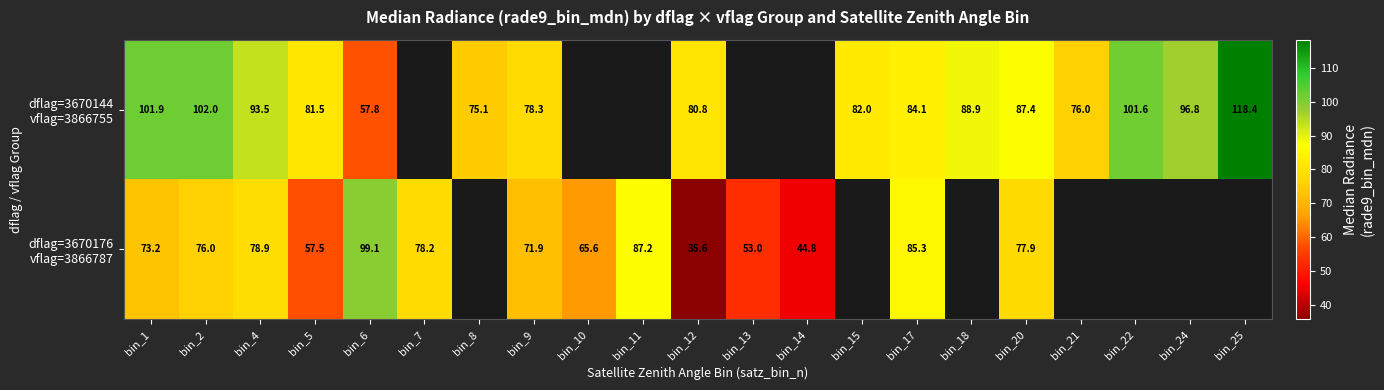

True or false: dflag=3670144 vflag=3866755 has a value of 78.3 at bin_9.

True